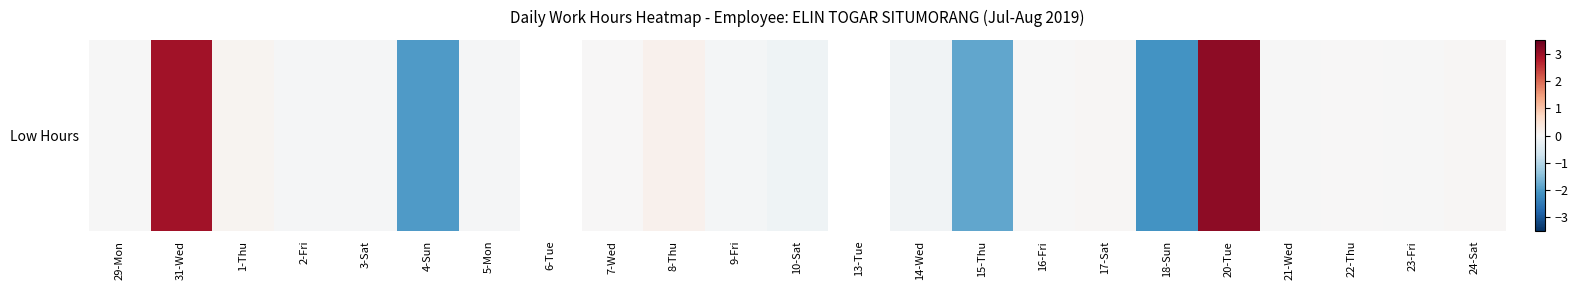

List the labels in order of value, smallest first.

29-Mon, 31-Wed, 1-Thu, 2-Fri, 3-Sat, 4-Sun, 5-Mon, 7-Wed, 8-Thu, 9-Fri, 10-Sat, 14-Wed, 15-Thu, 16-Fri, 17-Sat, 18-Sun, 20-Tue, 21-Wed, 22-Thu, 23-Fri, 24-Sat, 6-Tue, 13-Tue